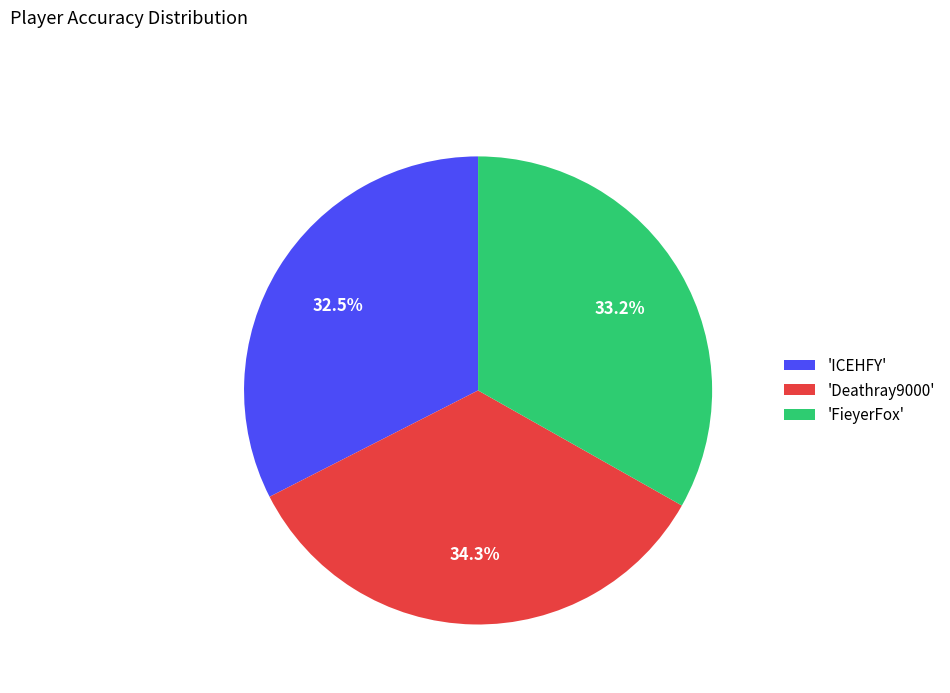

Rank the categories by value from lowest to highest.

'ICEHFY', 'FieyerFox', 'Deathray9000'